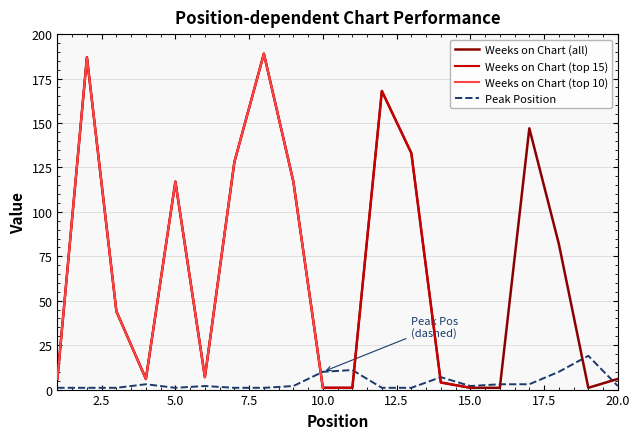

What is the sum of the Weeks on Chart values at 6 and 17?

154